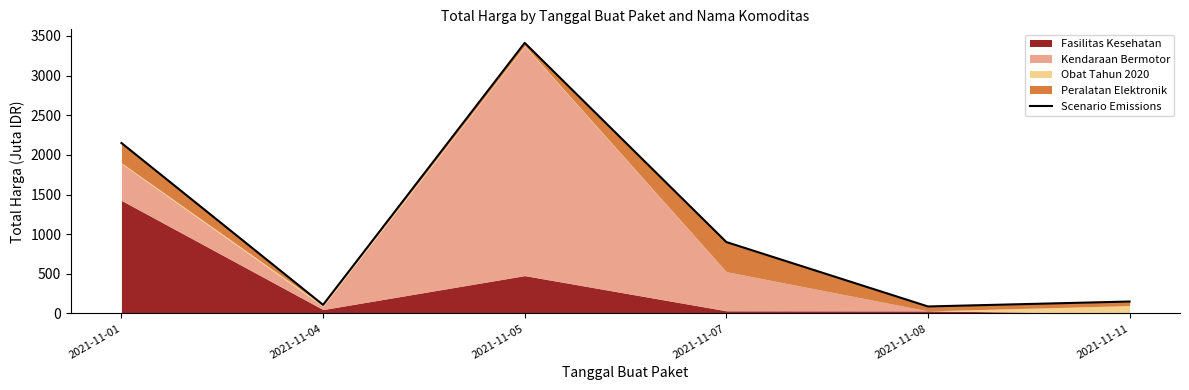

What is the smallest value displayed?

88.7